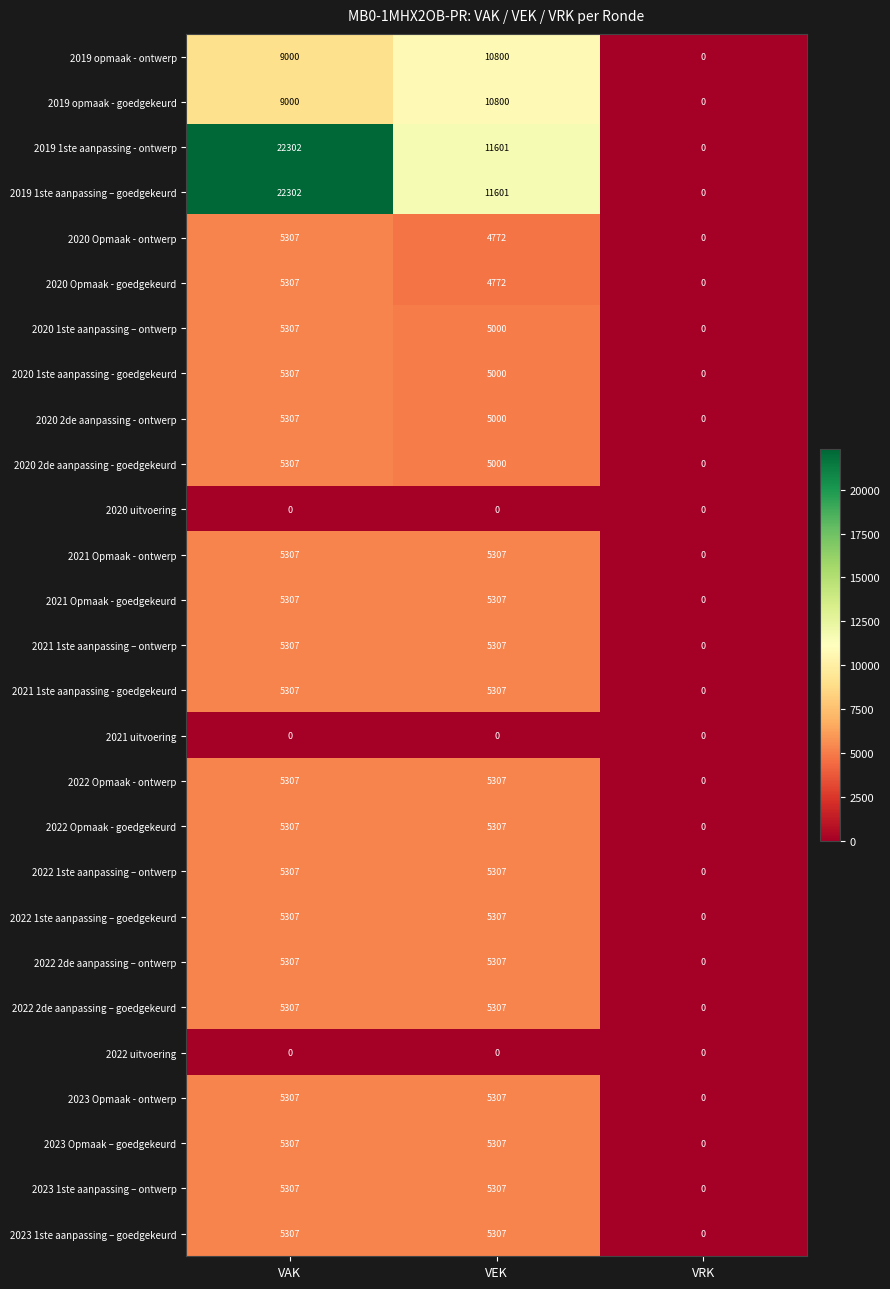

What is the difference between the maximum and minimum values in the 2021 1ste aanpassing – ontwerp series?

5307